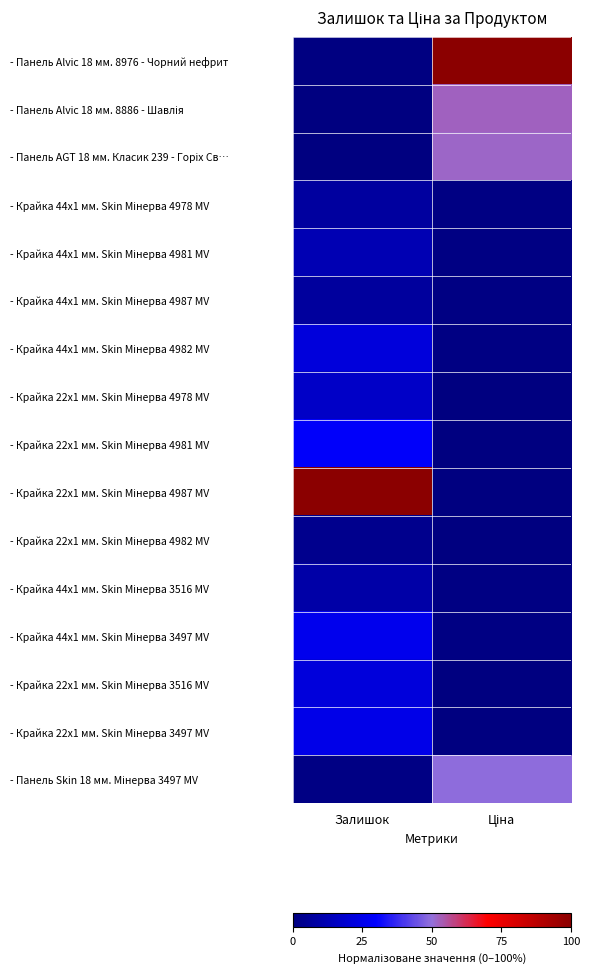

Which label corresponds to the smallest value in the chart?

Залишок